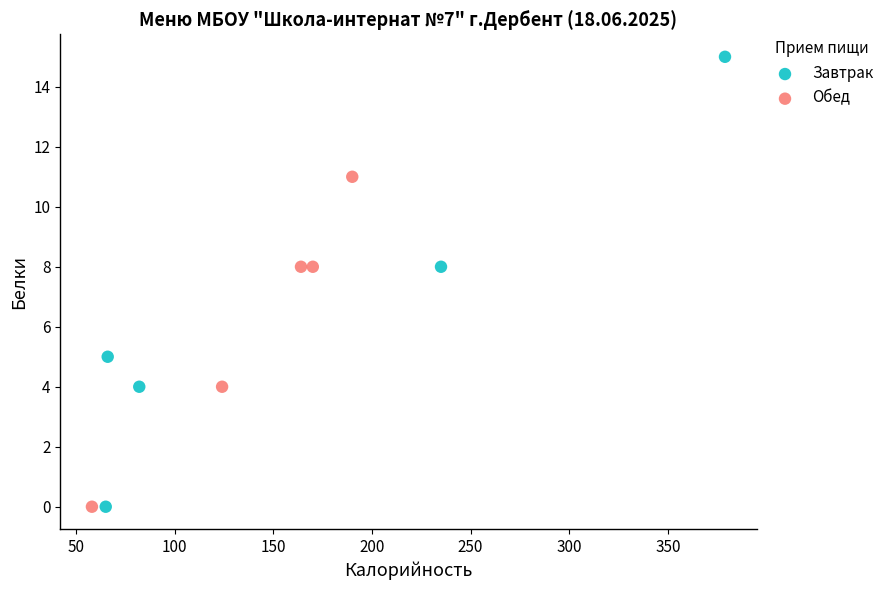

Which series contains the highest Y value?

Завтрак